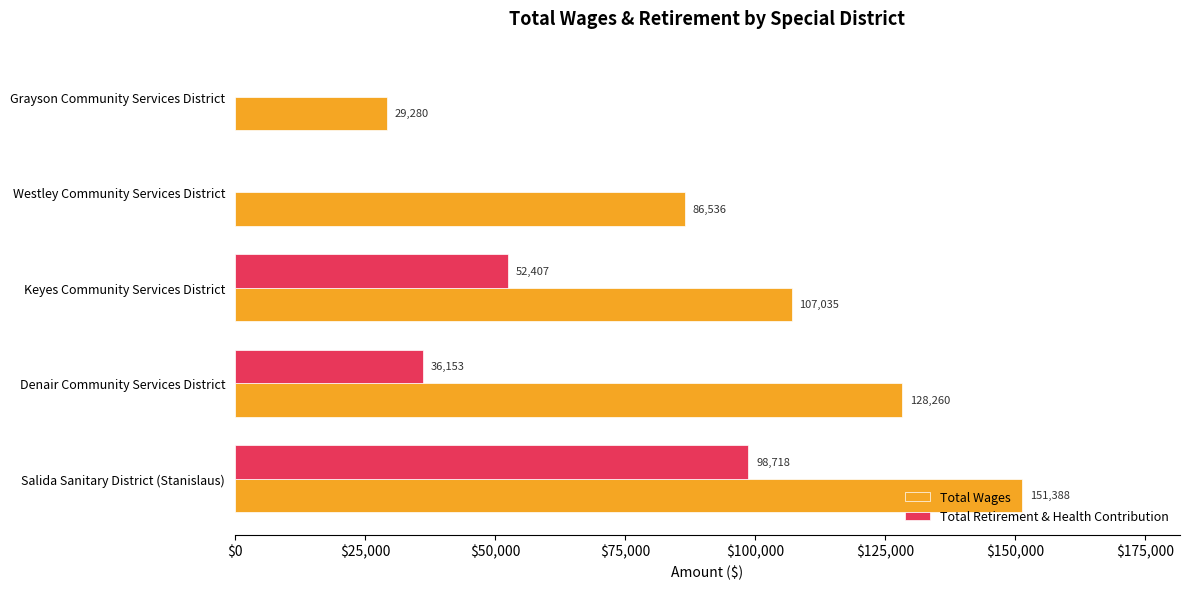

What is the total value across all series at Westley Community Services District?

86536